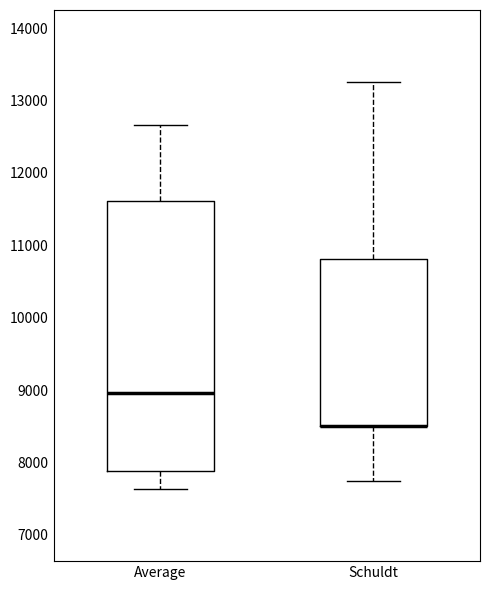

Reading left to right, transcribe this box plot: for each box, give where its median line is, the range the box spans, and where its two whiskers end, as read against the y-axis. The values are not printed on the chart, so give them approximately, as read against the axis.

Average: median 9000, box 7900 to 11600, whiskers 7600 to 12700
Schuldt: median 8500 (drawn on the box's lower edge), box 8500 to 10800, whiskers 7800 to 13300